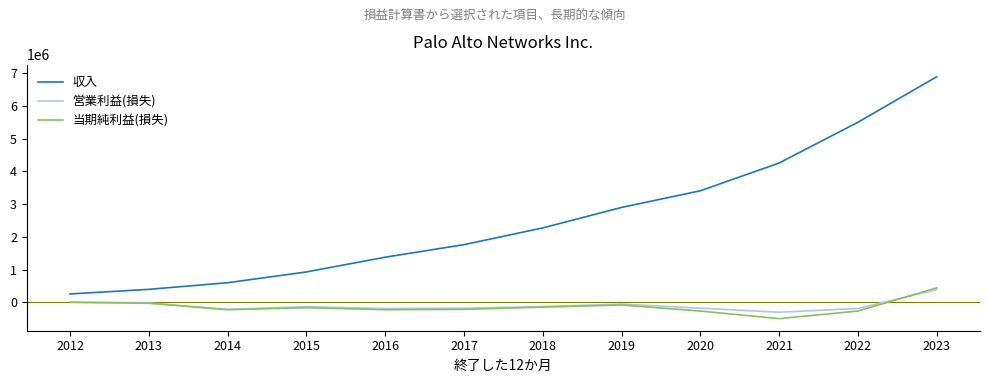

True or false: 収入 and 当期純利益(損失) cross at least once.

False